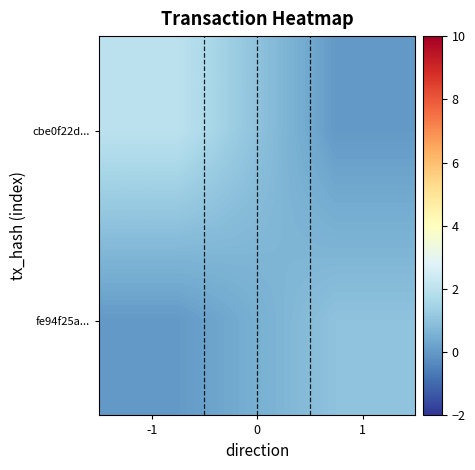

How many categories are shown in the chart?

2